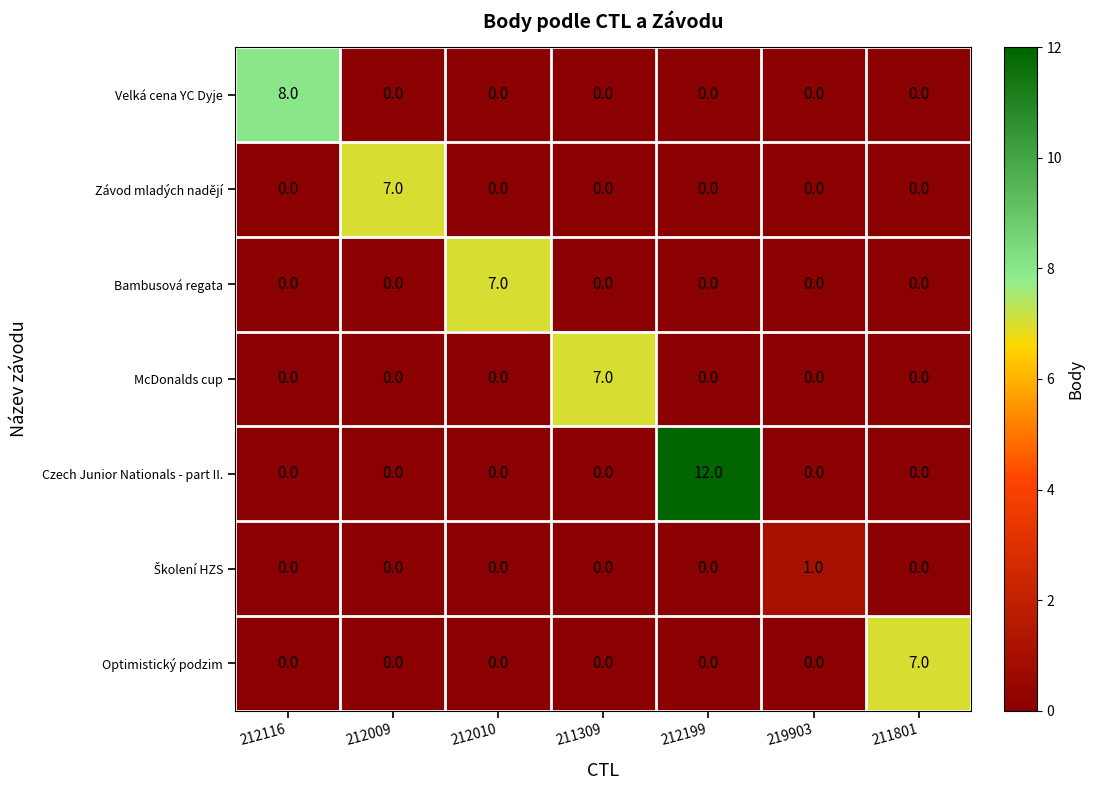

At which category is the sum across all series the highest?

212199